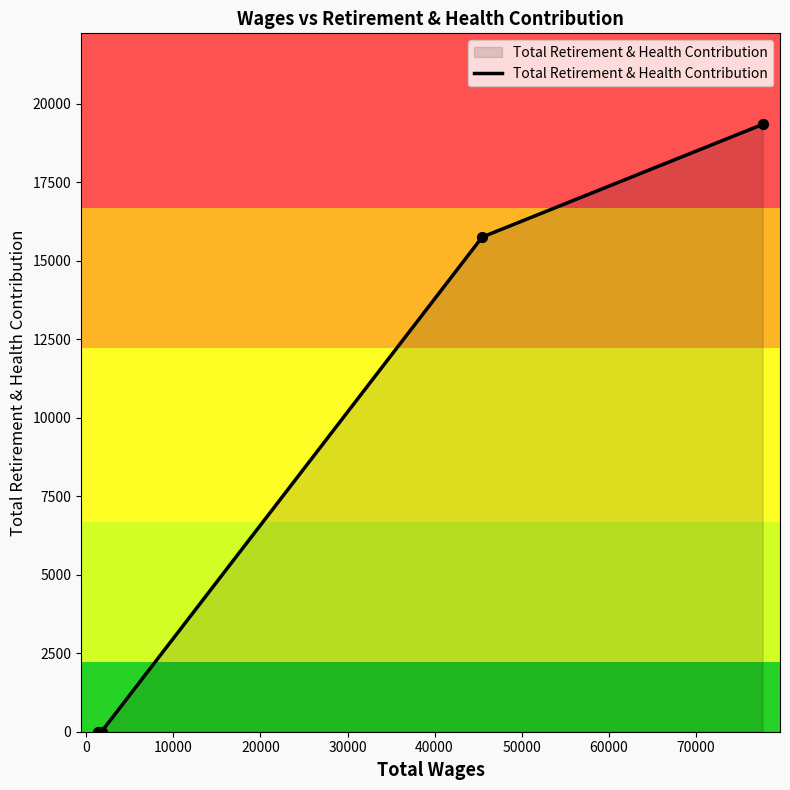

True or false: there are more than 1 points higher than both neighbors.

False